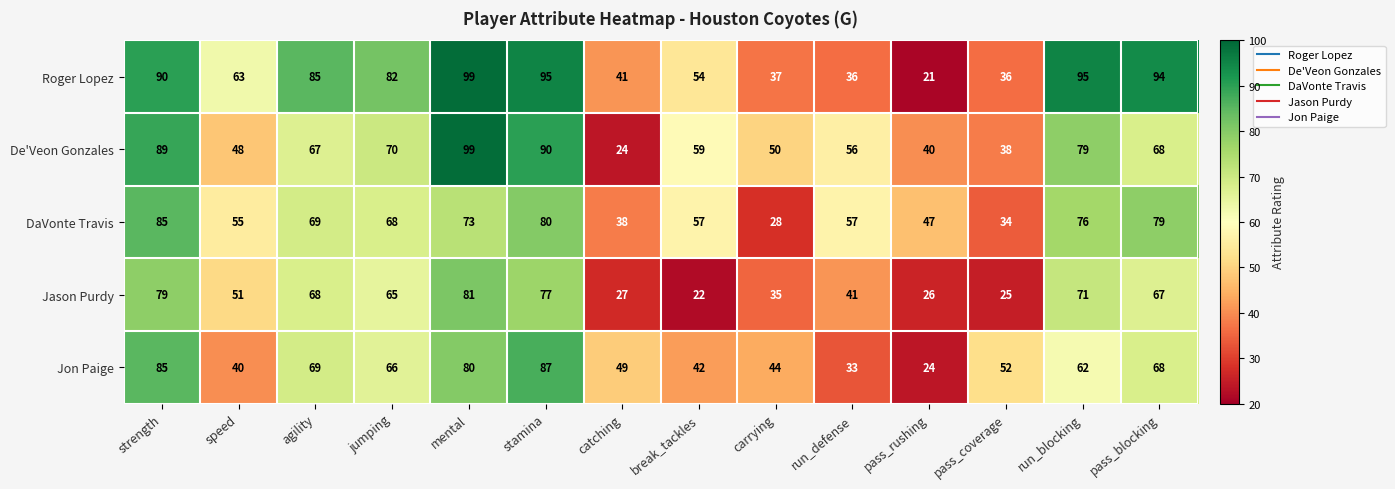

How many distinct data groups are displayed?

5